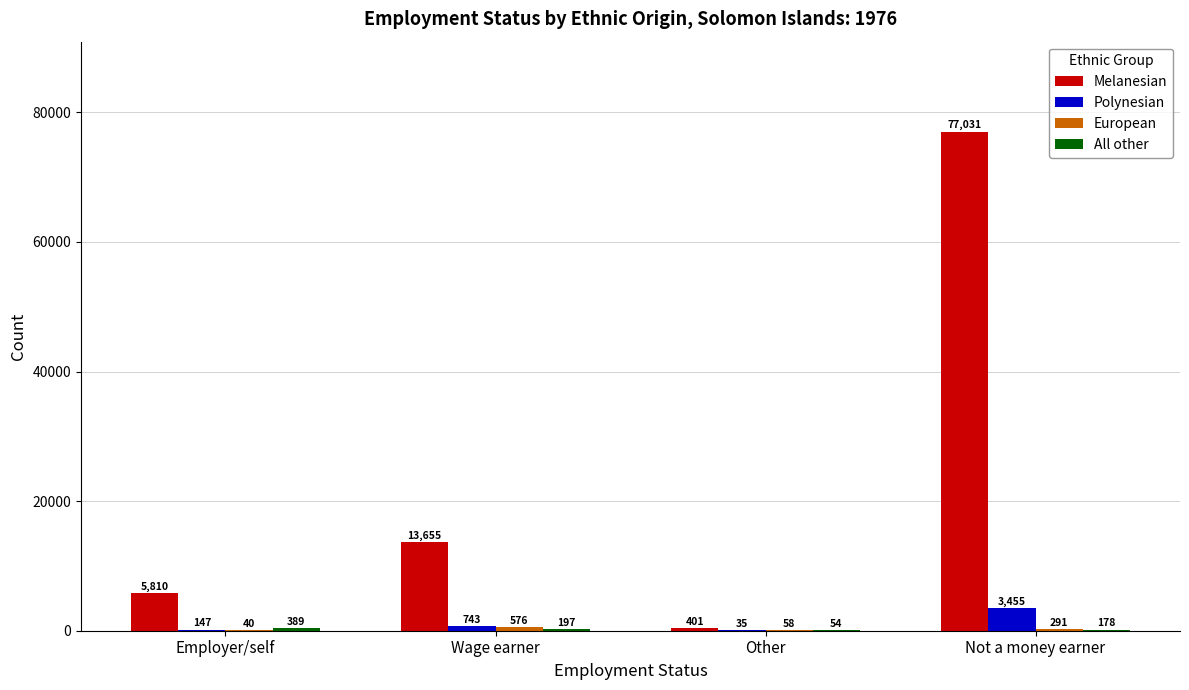

What is the maximum value for Polynesian?

3455